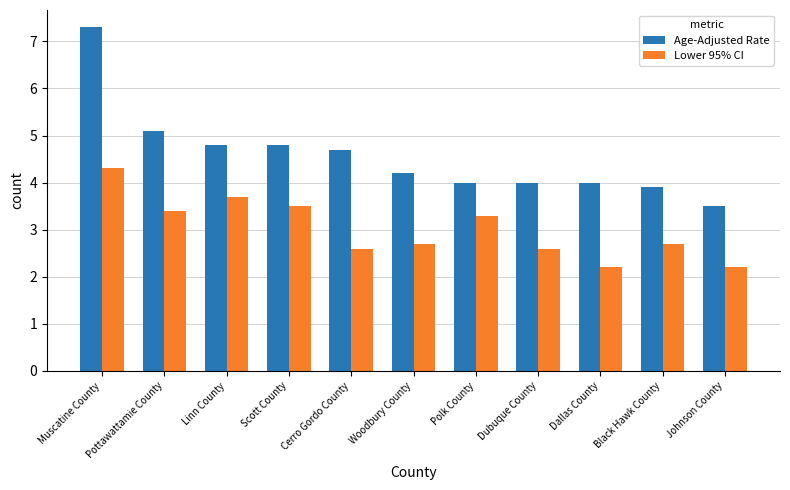

Does the chart contain any negative values?

No